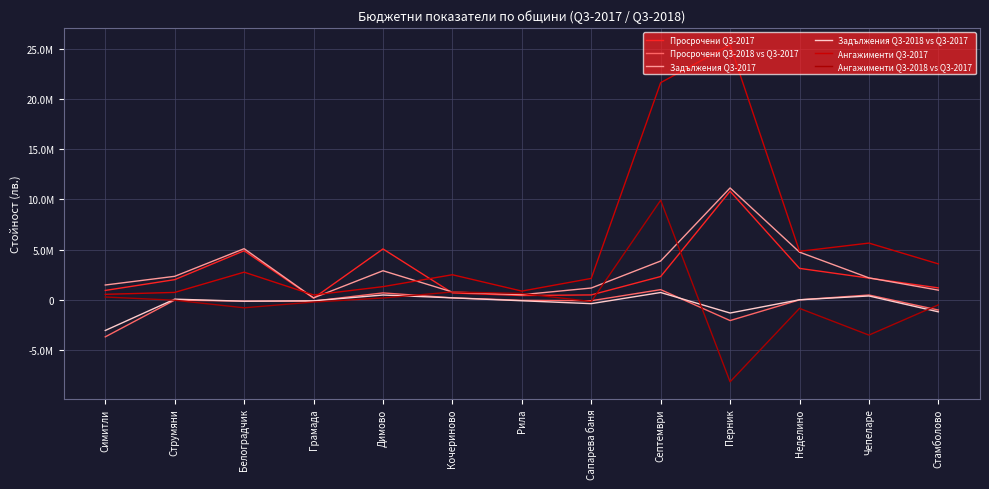

What is the maximum value for Задължения Q3-2018 vs Q3-2017?

739470.4